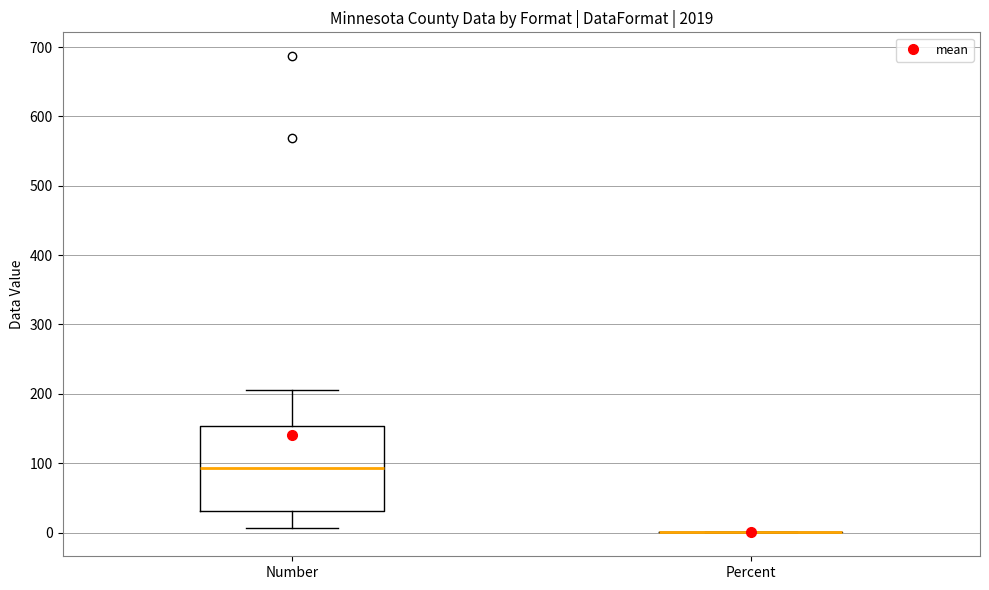

Comparing the boxes themselves (not the whiskers), which one is the tallest?

Number